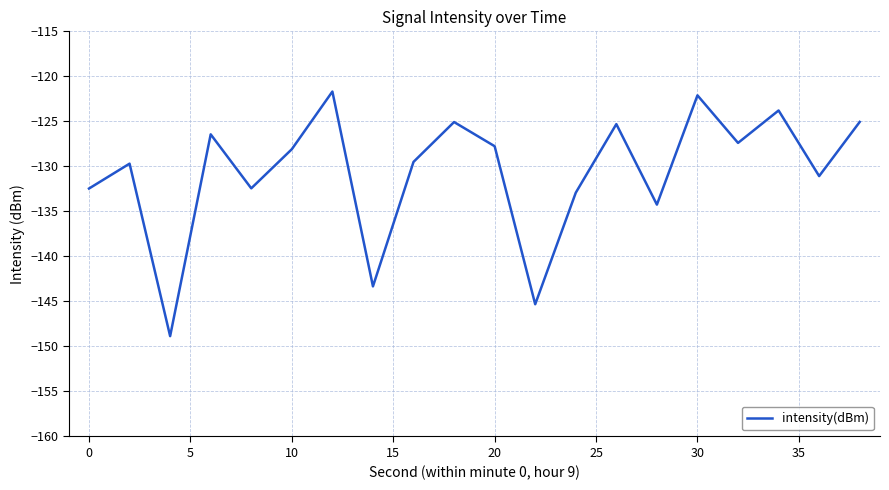

What is the greatest value displayed?

-121.7